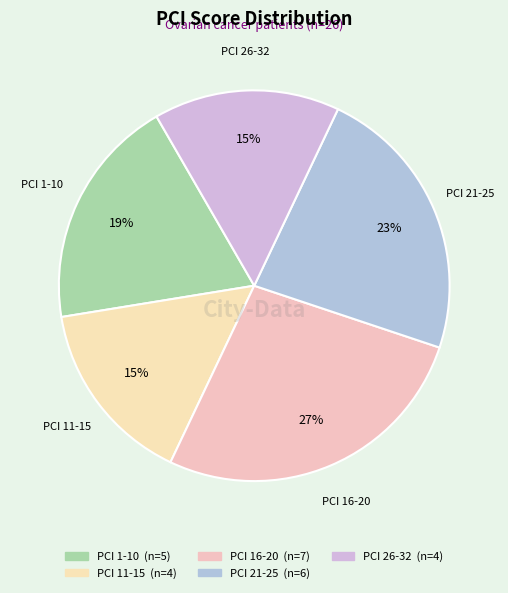

To the nearest percent, what is the difference between the largest and smallest slice percentages?

12%